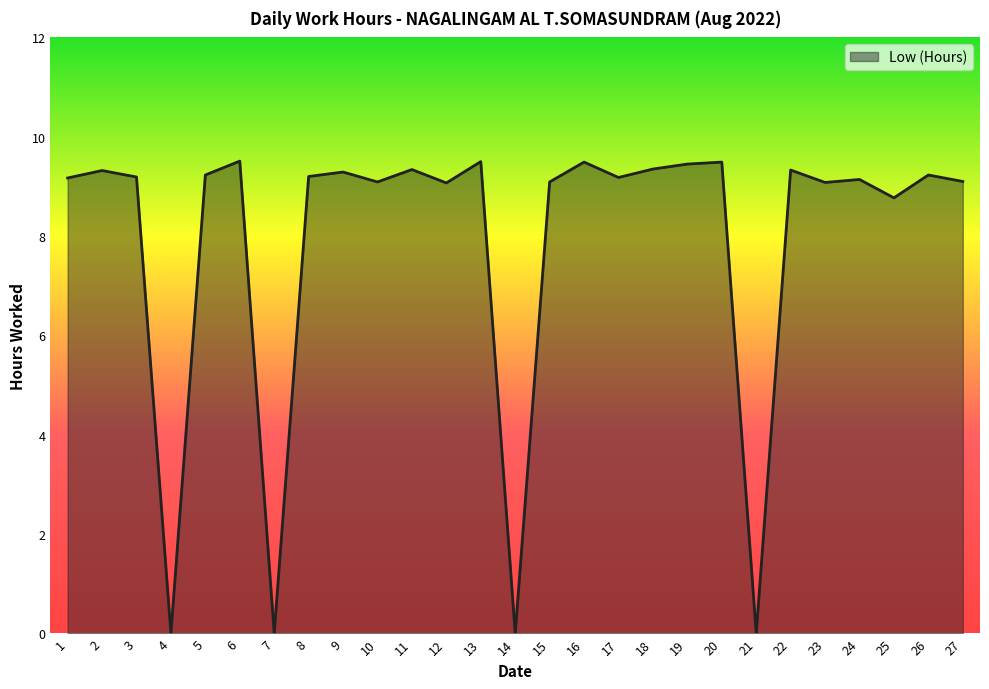

What is the greatest value displayed?

9.5